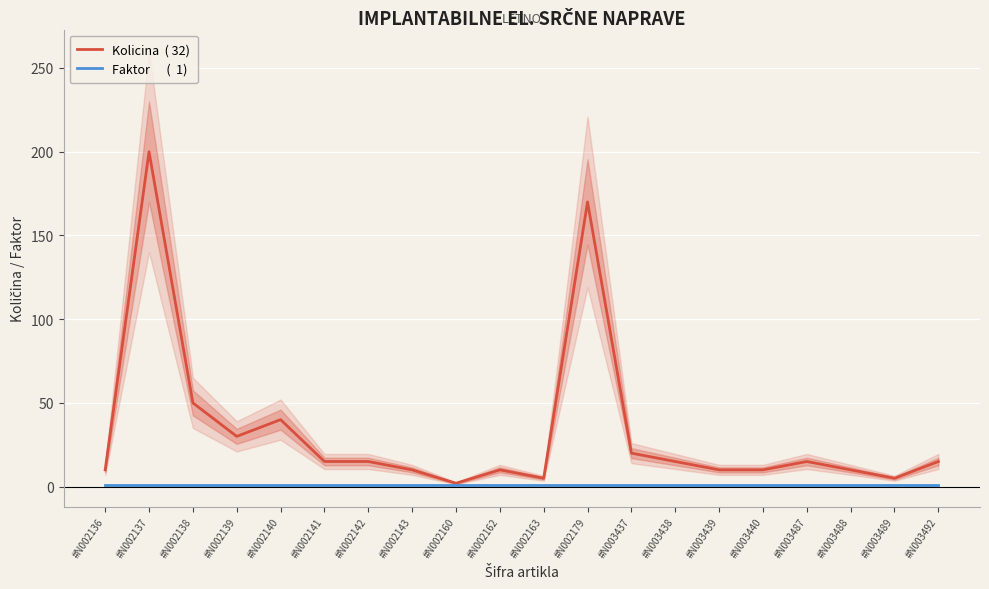

The value of Kolicina  ( 32) at #N003440 is 15. True or false?

False